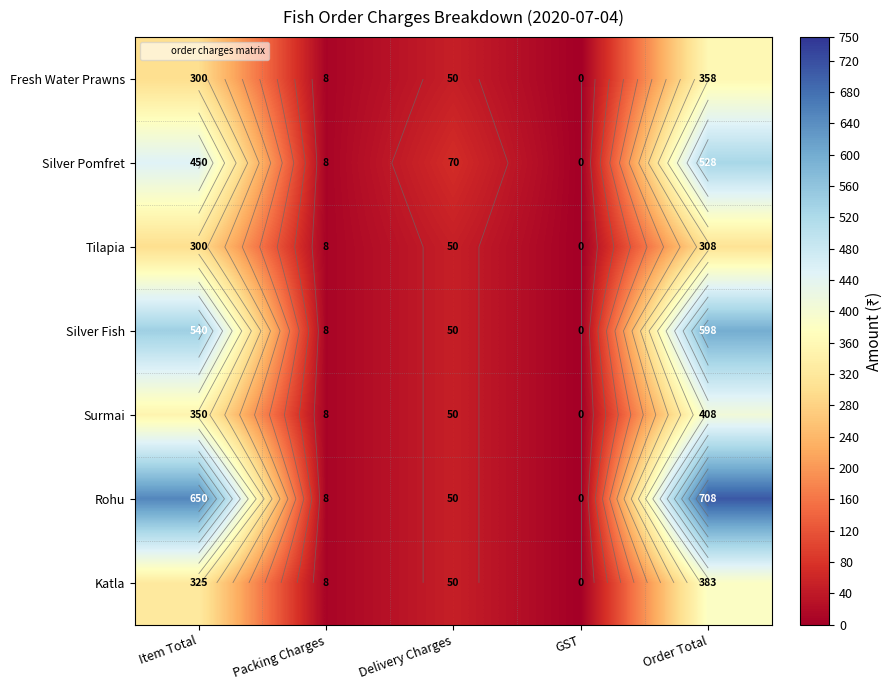

How many positive values does the Rohu series have?

4